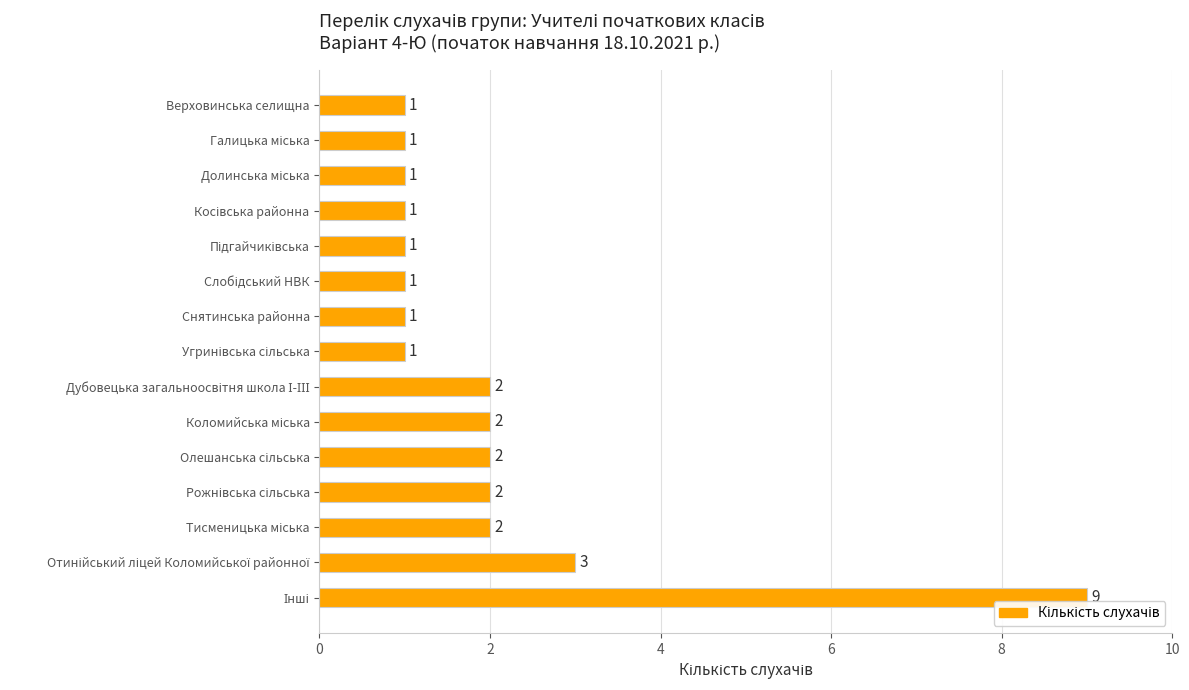

What is the sum of all values?

30